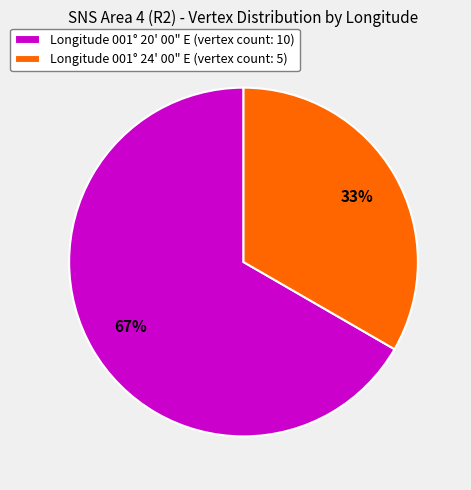

Count the number of slices in the pie.

2